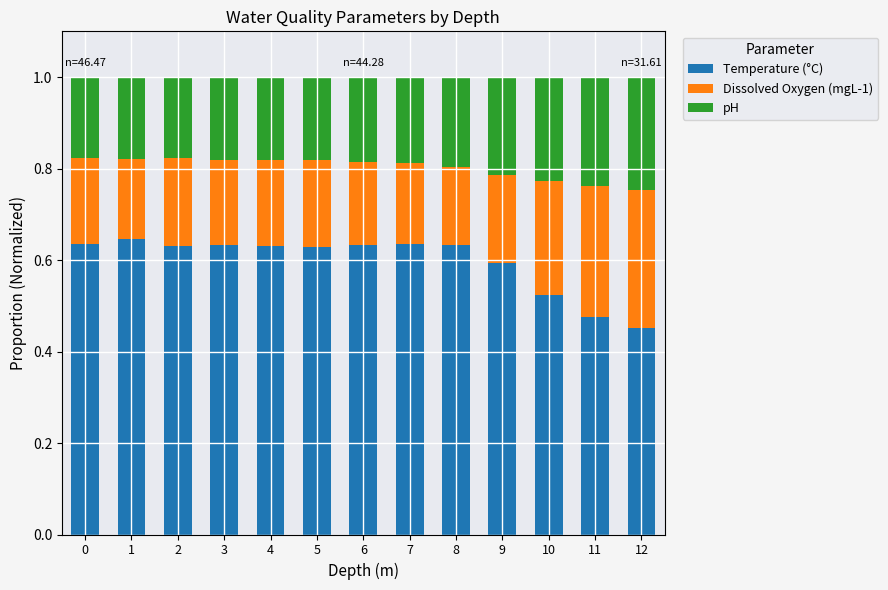

What are all the series names shown in the legend?

Temperature (°C), Dissolved Oxygen (mgL-1), pH